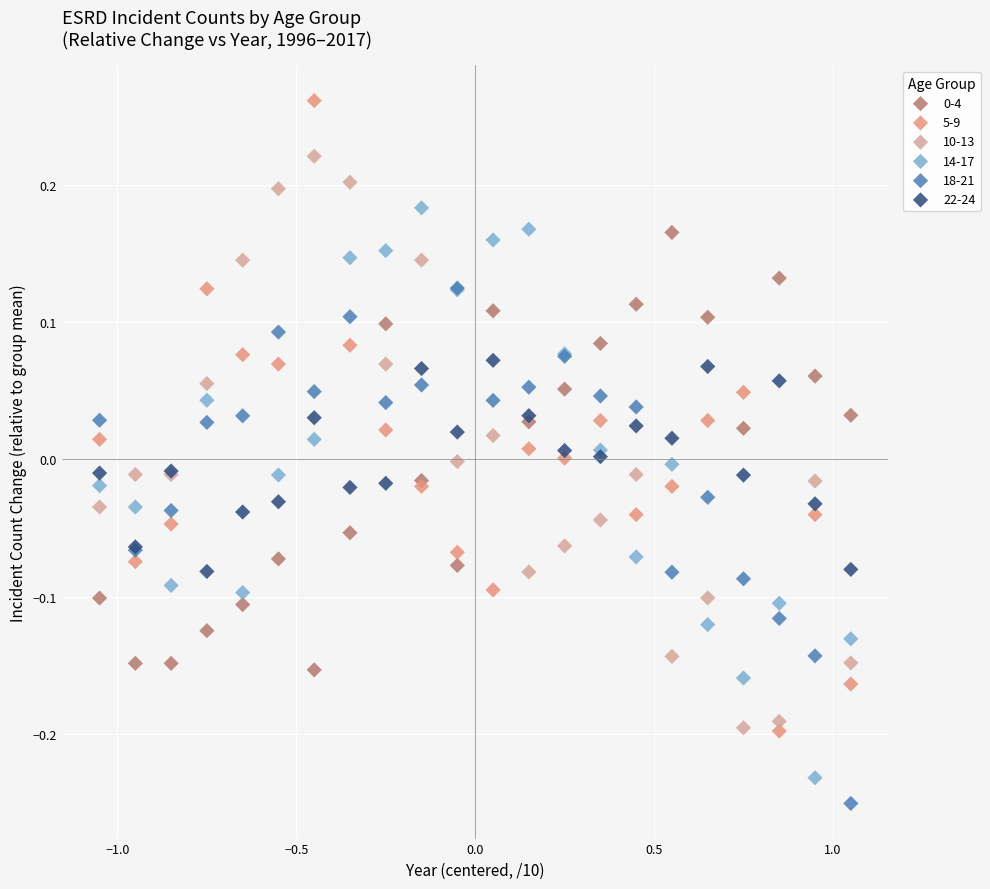

Which series reaches the maximum Y coordinate?

5-9